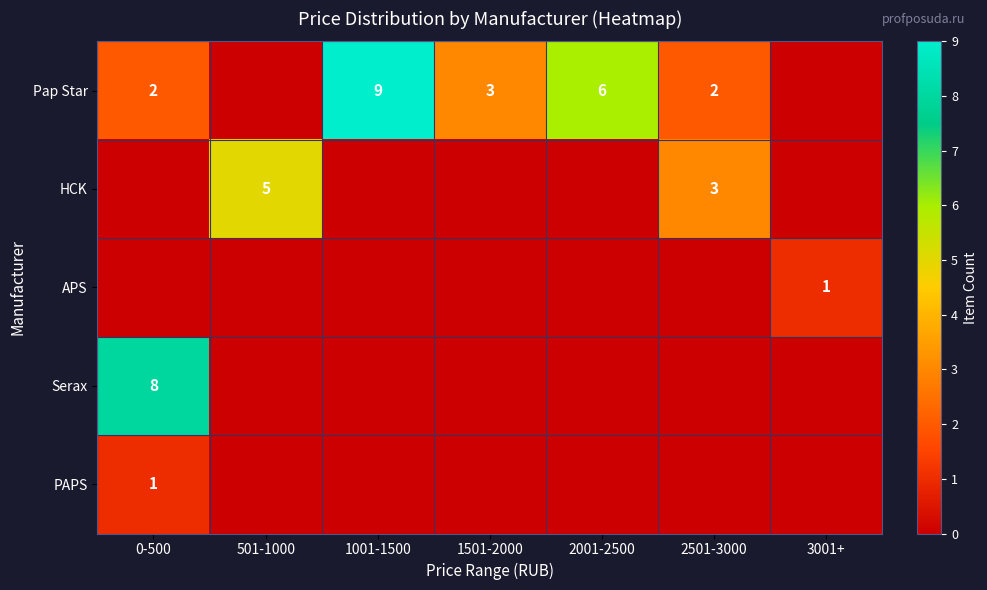

True or false: Pap Star has a value of 3 at 2501-3000.

False